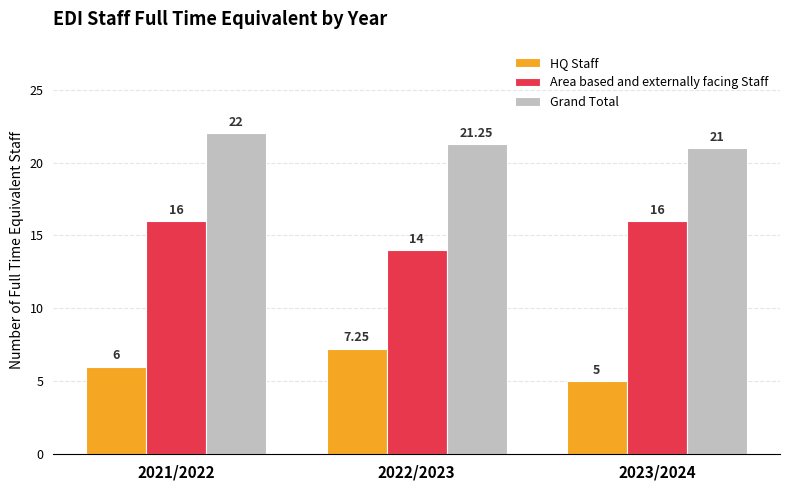

Is it true that Grand Total equals 14.5 at 2023/2024?

False